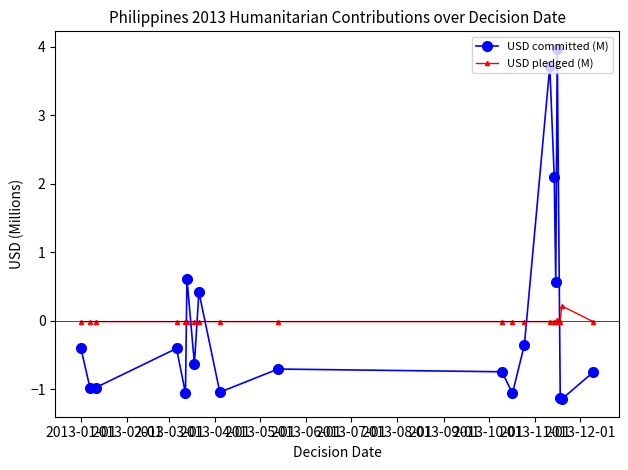

How many times do USD pledged (M) and USD committed (M) cross each other?

6